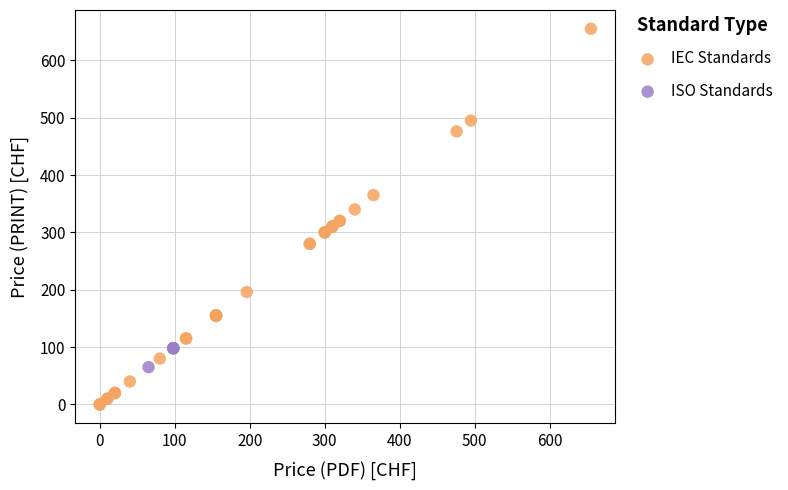

Which series has the largest Y range (max minus min)?

IEC Standards